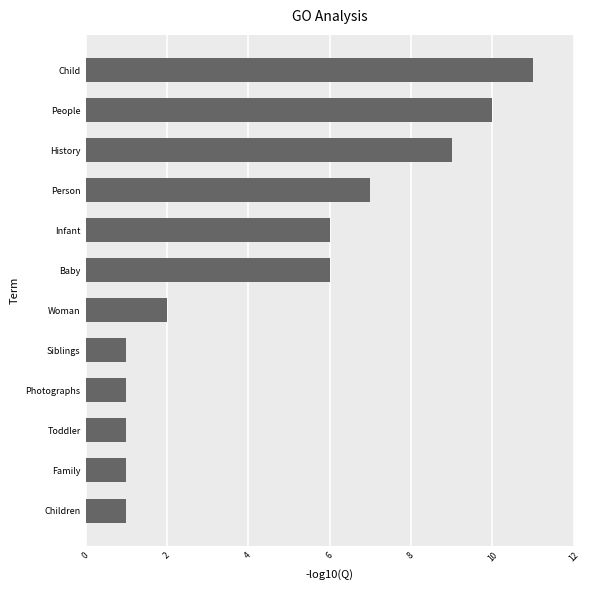

Approximately how many times larger is the value at People compared to Child?

0.9